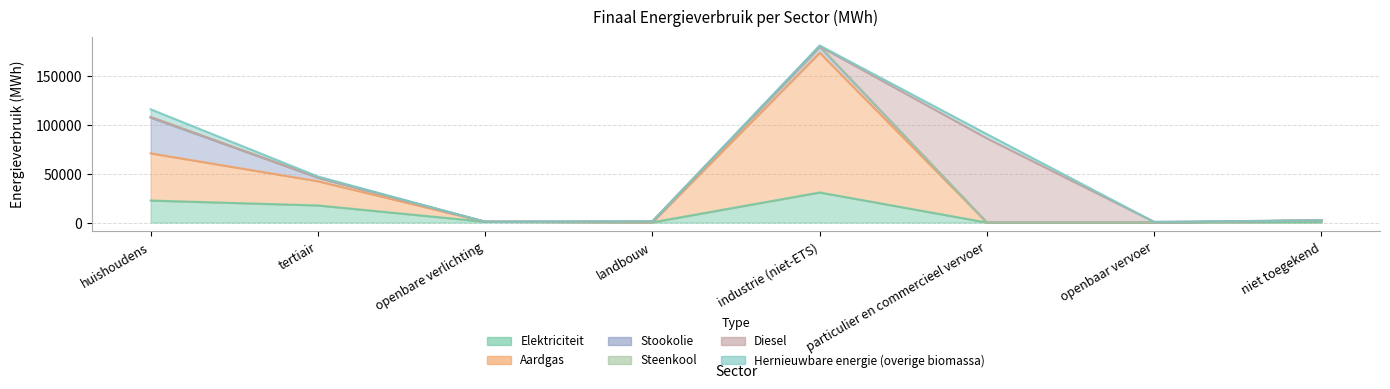

What are all the series names shown in the legend?

Elektriciteit, Aardgas, Stookolie, Steenkool, Diesel, Hernieuwbare energie (overige biomassa)